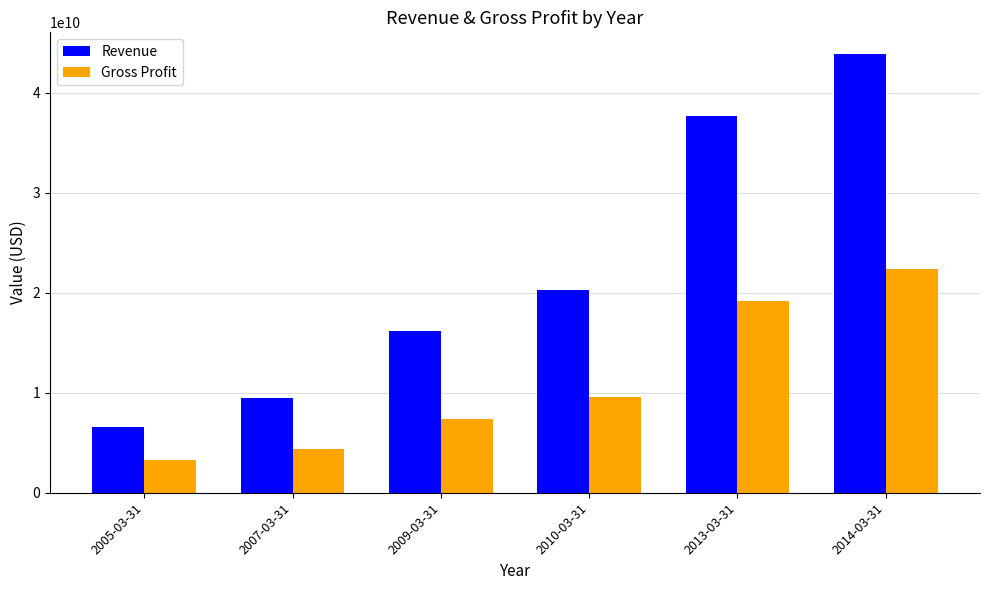

True or false: Gross Profit has a value of 19128720000 at 2013-03-31.

True